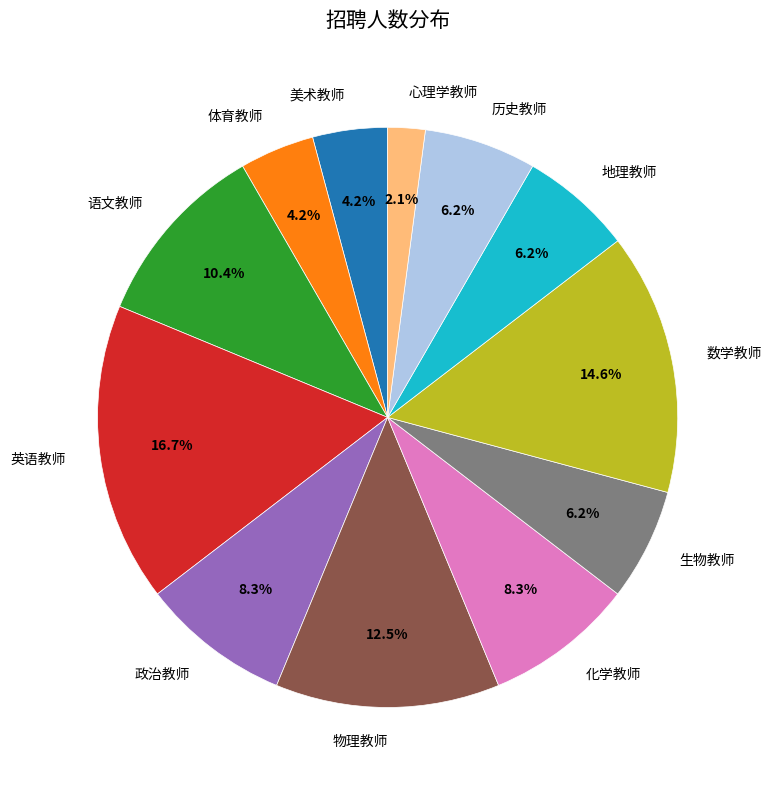

Count the number of slices in the pie.

12